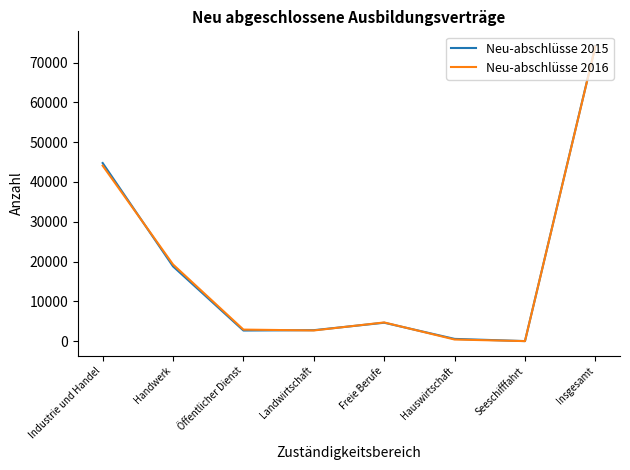

The Neu-abschlüsse 2015 series shows 44751 at Industrie und Handel. True or false?

True